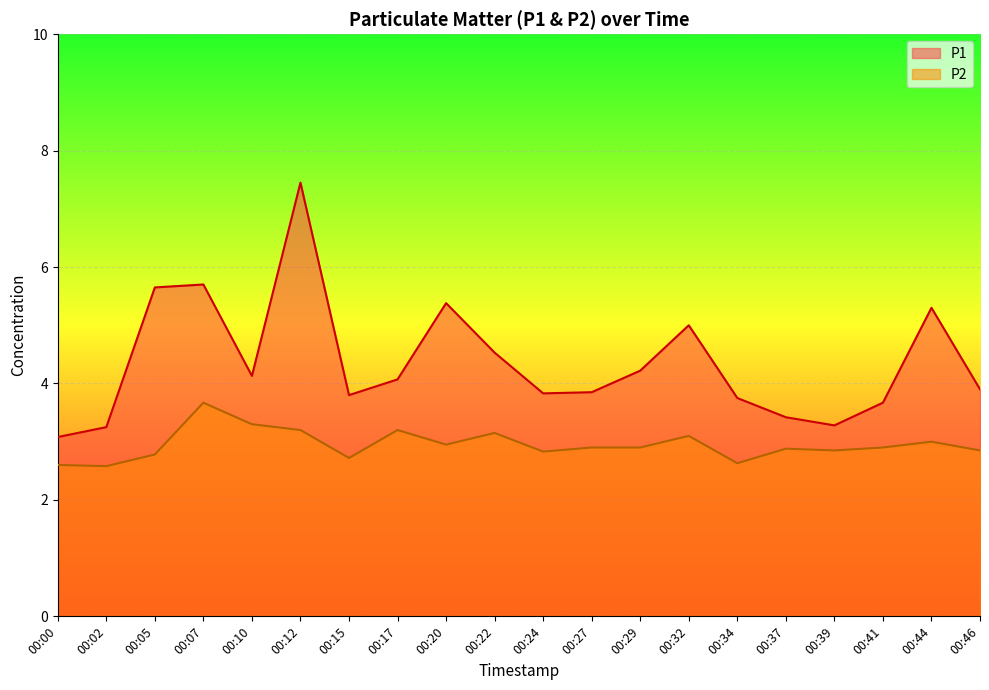

Reading left to right, extract all data points from this chart.

P1: 00:00=3.1	00:02=3.2	00:05=5.7	00:07=5.7	00:10=4.1	00:12=7.5	00:15=3.8	00:17=4.1	00:20=5.4	00:22=4.5	00:24=3.8	00:27=3.9	00:29=4.2	00:32=5.0	00:34=3.8	00:37=3.4	00:39=3.3	00:41=3.7	00:44=5.3	00:46=3.9
P2: 00:00=2.6	00:02=2.6	00:05=2.8	00:07=3.7	00:10=3.3	00:12=3.2	00:15=2.7	00:17=3.2	00:20=3.0	00:22=3.1	00:24=2.8	00:27=2.9	00:29=2.9	00:32=3.1	00:34=2.6	00:37=2.9	00:39=2.9	00:41=2.9	00:44=3.0	00:46=2.9